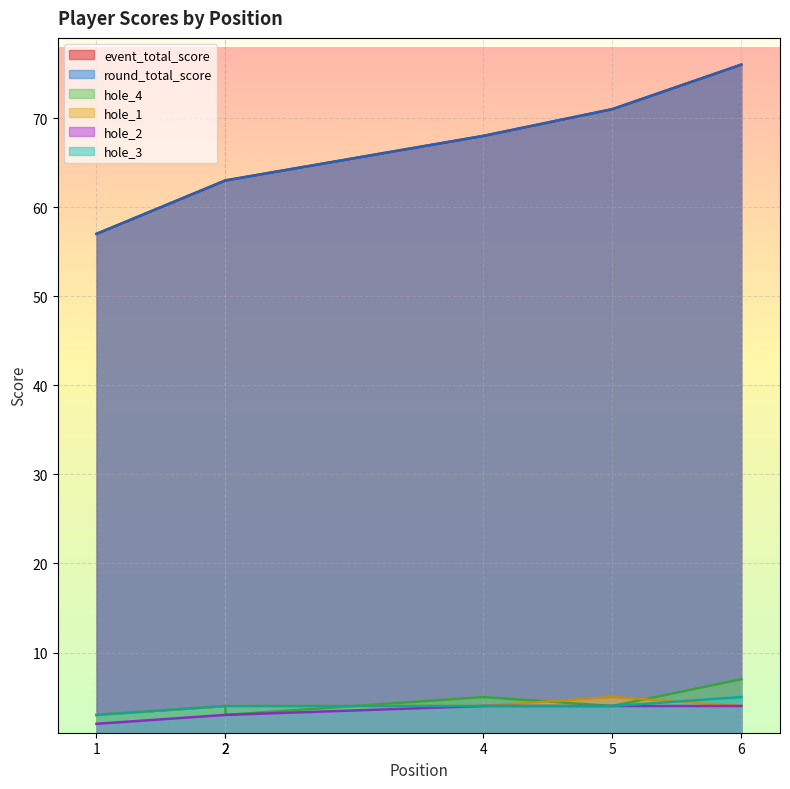

What is the smallest value displayed?

2